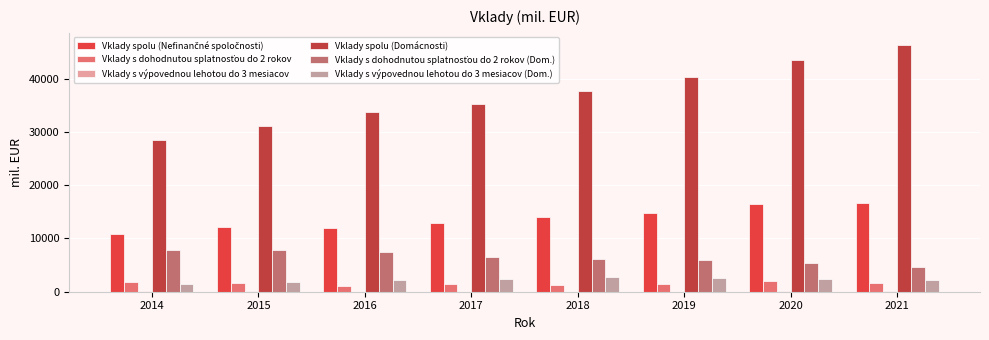

Which series has the largest total across all categories?

Vklady spolu (Domácnosti)